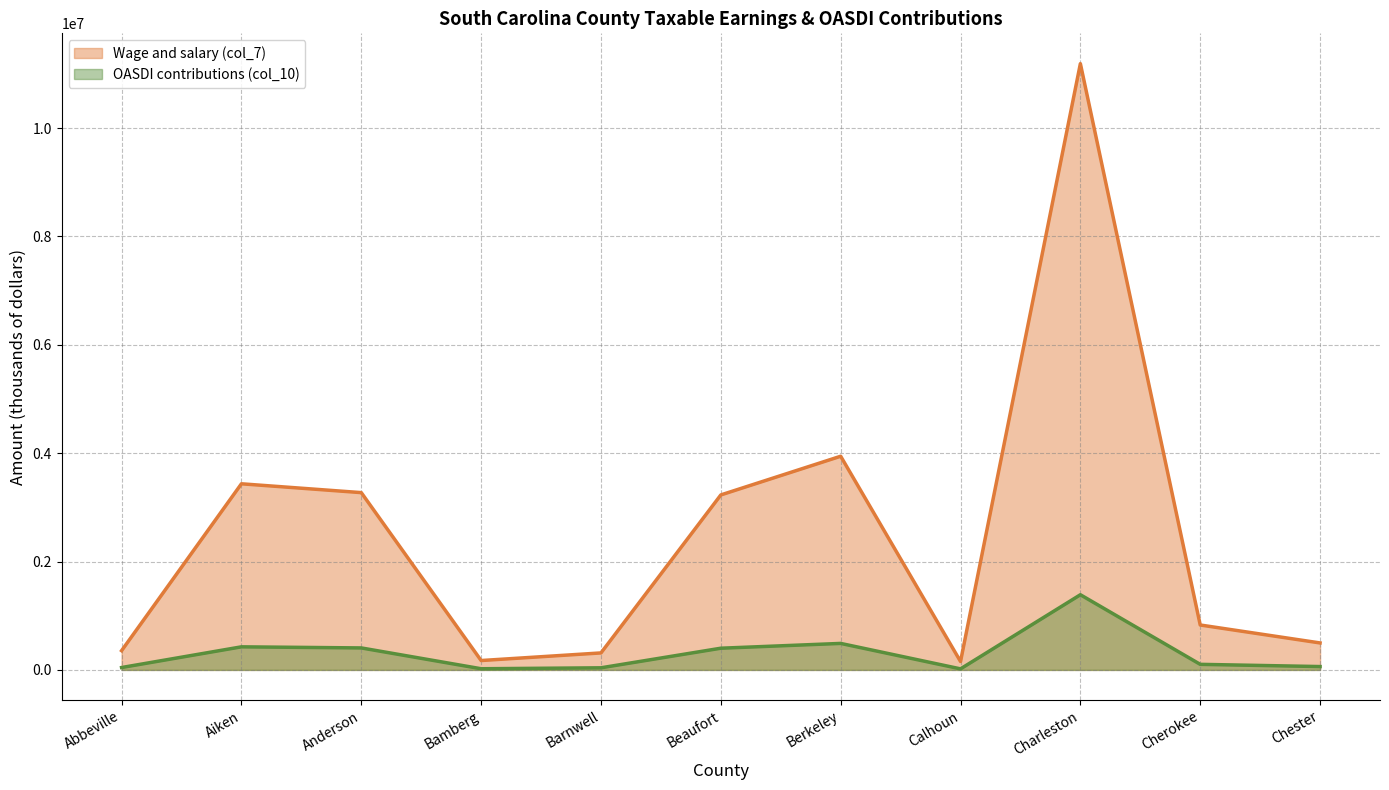

At how many categories does at least one series exceed 6005518?

1